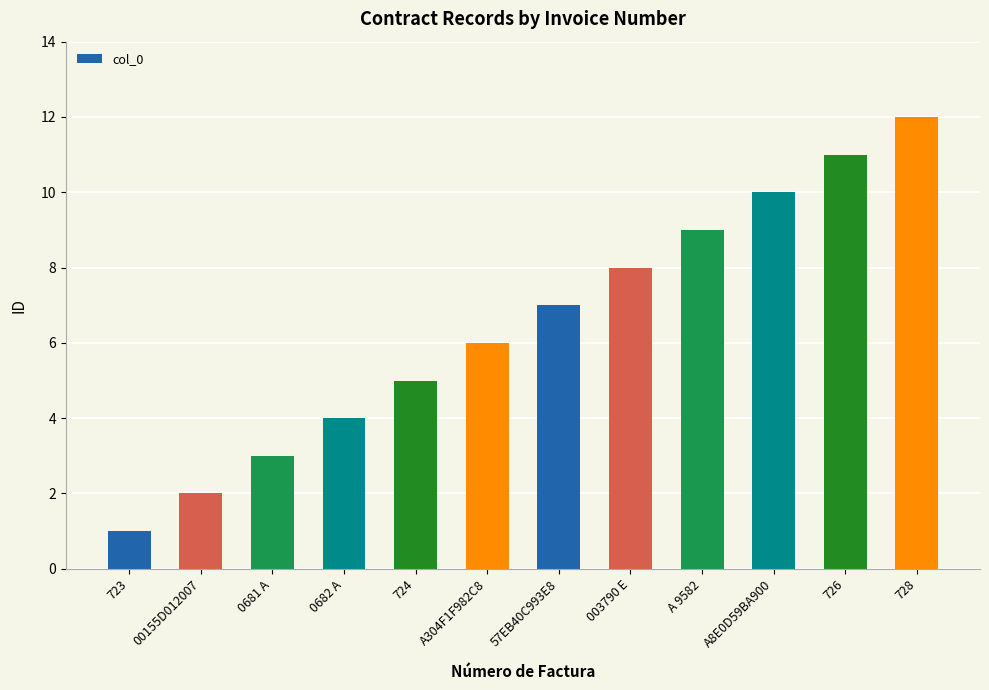

Which has a higher value, 0681 A or 003790 E?

003790 E